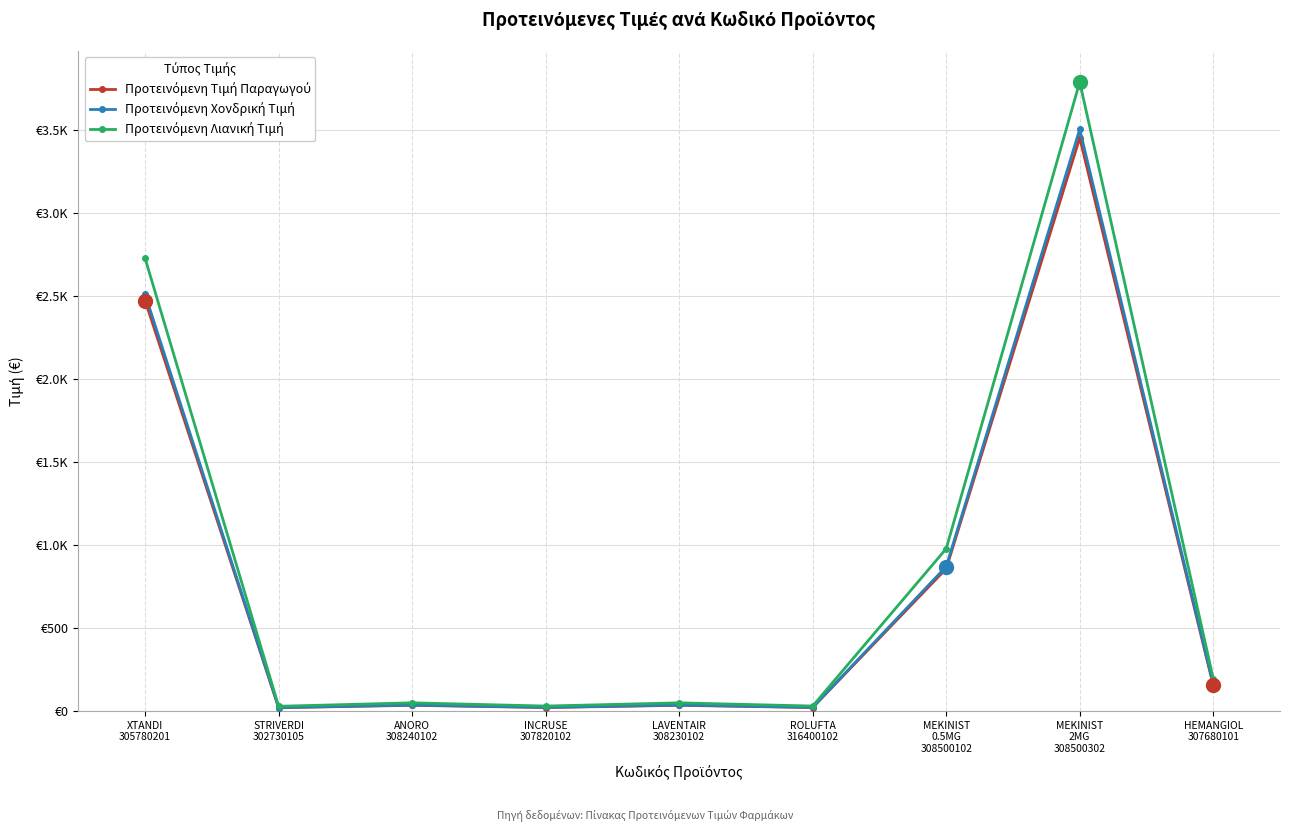

What is the sum of the Προτεινόμενη Χονδρική Τιμή values at HEMANGIOL
307680101 and ROLUFTA
316400102?

181.6